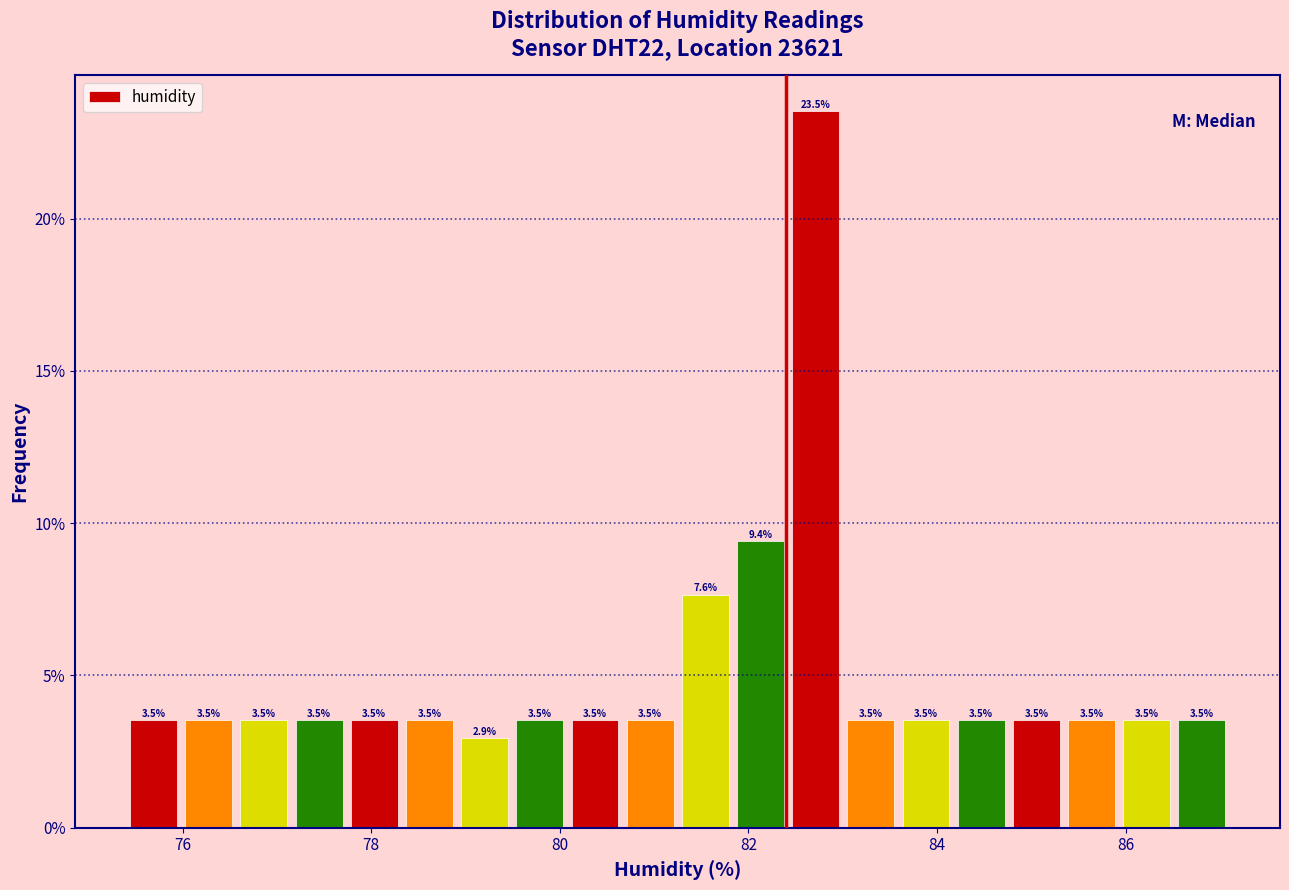

Around what value on the x-axis is the tallest bar? Give the approximate position of its centre, as read against the axis.

82.8